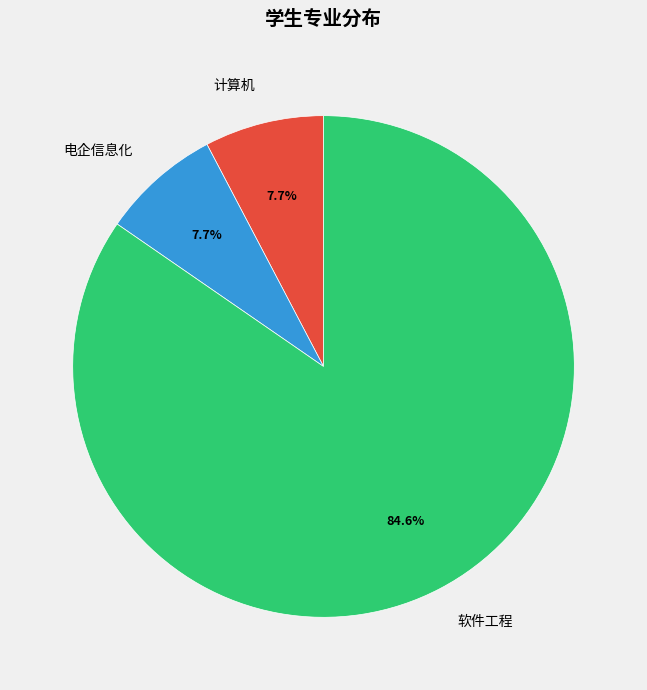

True or false: 软件工程 accounts for 85% of the total.

True